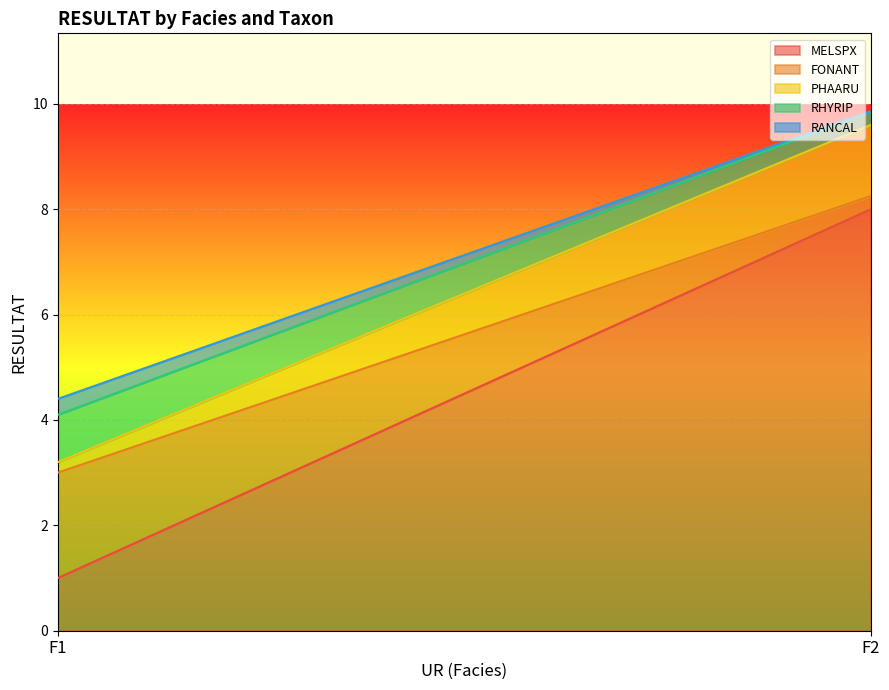

Reading right to left, transcribe all the data shown in this chart.

MELSPX: 8.0	1.0
FONANT: 0.2	2.0
PHAARU: 1.4	0.2
RHYRIP: 0.2	0.9
RANCAL: 0.0	0.3